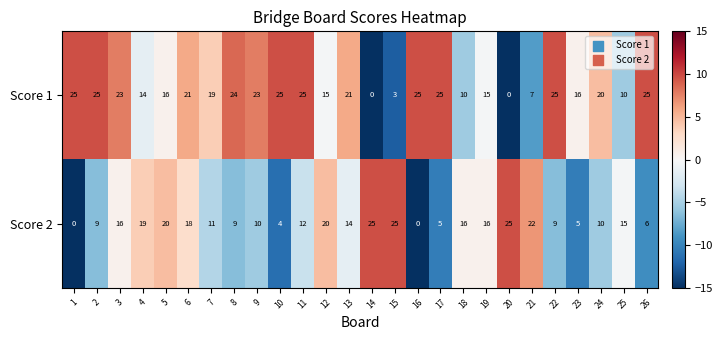

What is the sum of the Score 1 values at 17 and 12?

40